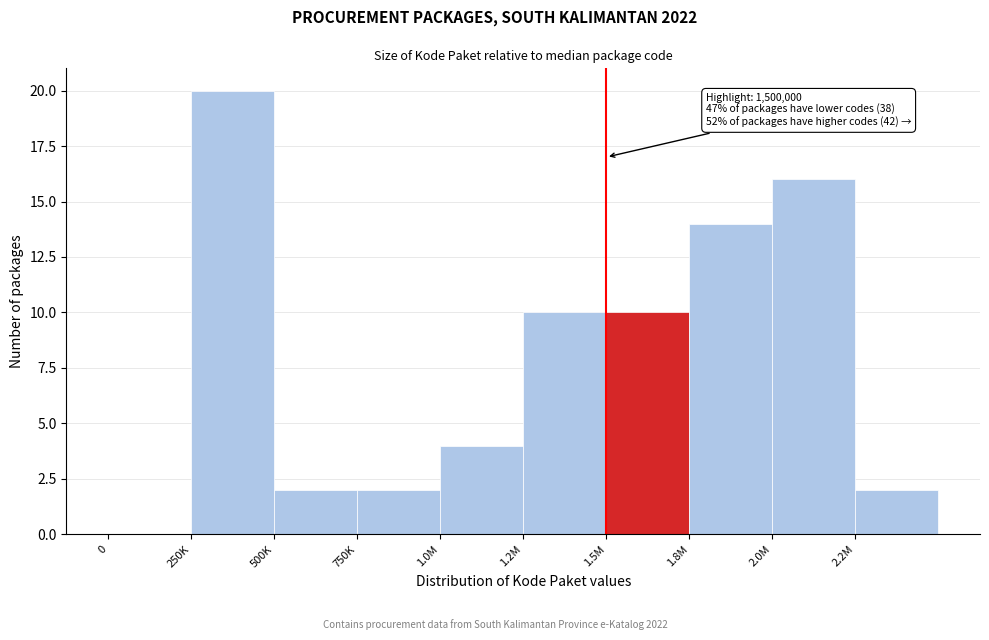

Reading left to right, what are all the values shown in this chart?

0=0	250K=20	500K=2	750K=2	1.0M=4	1.2M=10	1.5M=10	1.8M=14	2.0M=16	2.2M=2